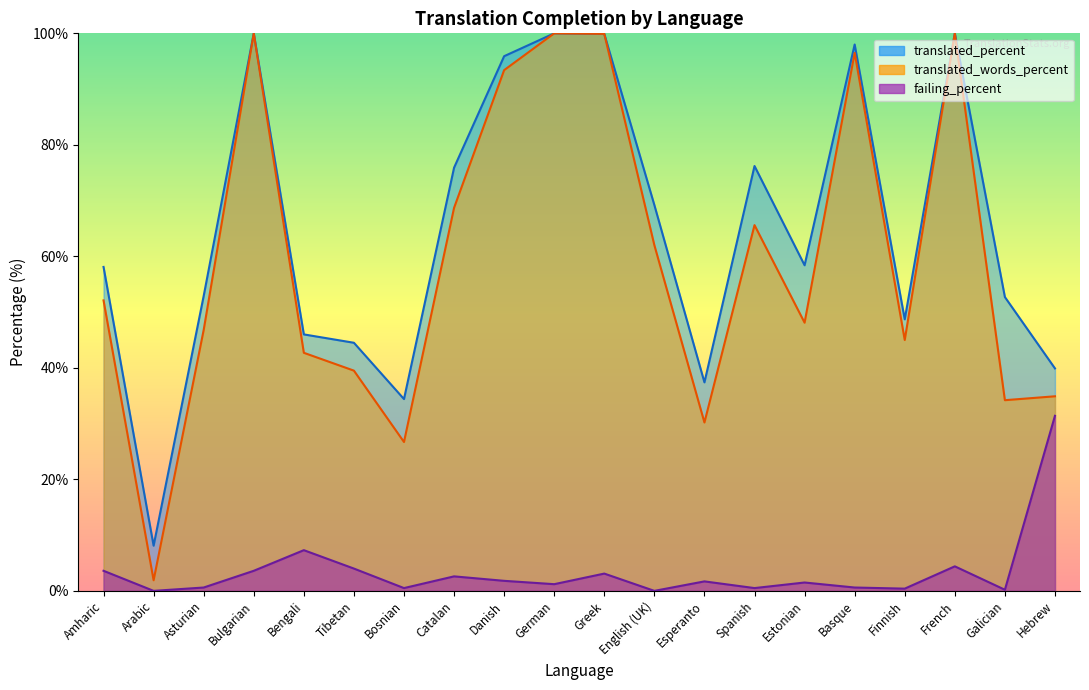

What are all the series names shown in the legend?

translated_percent, translated_words_percent, failing_percent